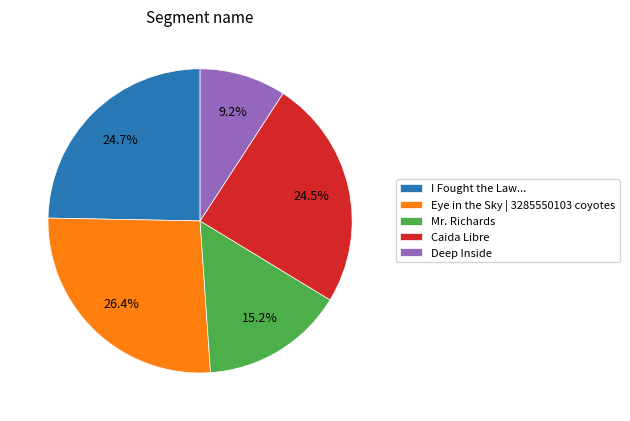

What is the largest slice in the pie chart?

Eye in the Sky | 3285550103 coyotes